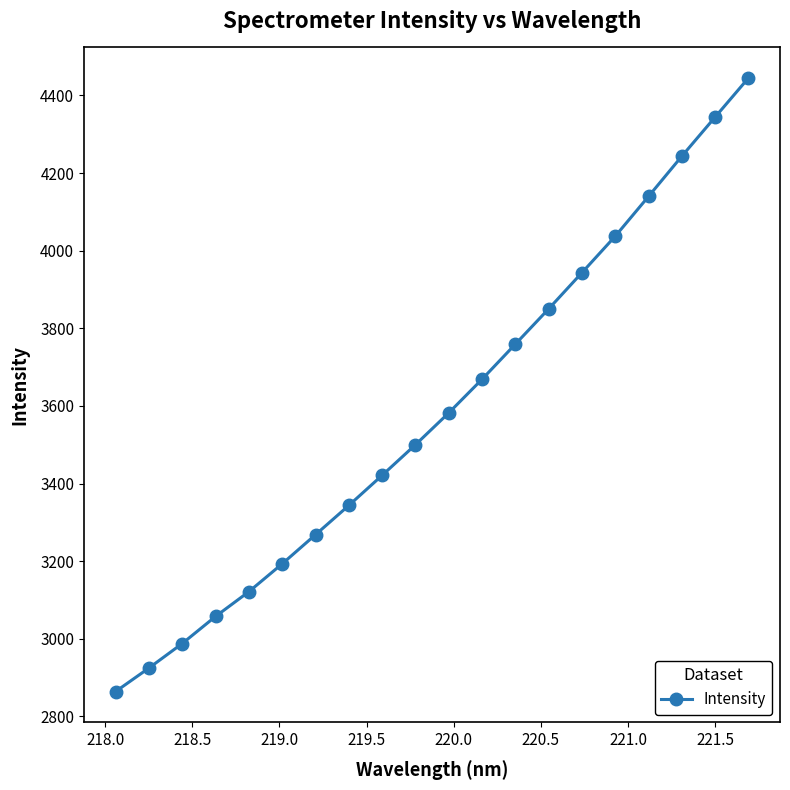

Reading right to left, transcribe all the data shown in this chart.

4444.7	4344.2	4243.4	4139.9	4037.4	3943.4	3850.2	3759.3	3668.9	3582.2	3500.2	3421.4	3343.8	3268.4	3193.4	3121.6	3057.8	2988.0	2924.8	2864.2